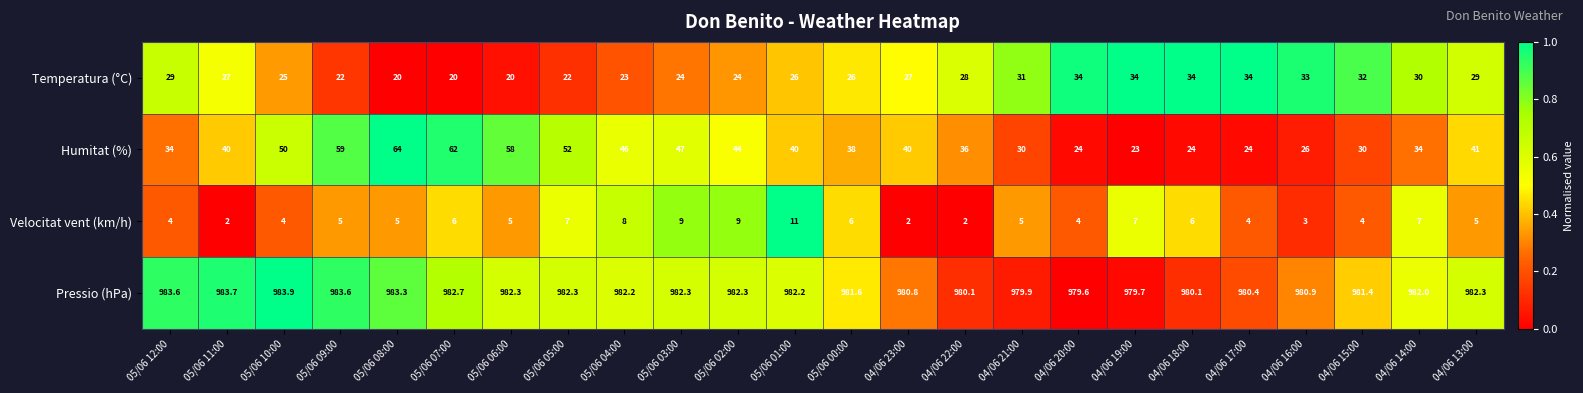

At which category is the sum across all series the highest?

05/06 08:00